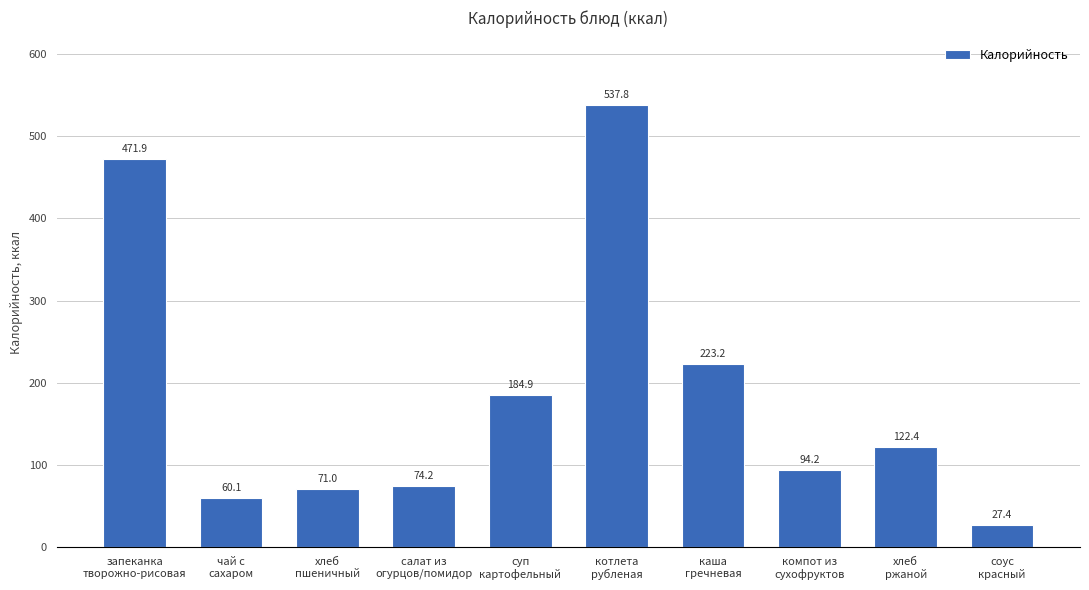

Which category has the lowest value across all series?

соус
красный